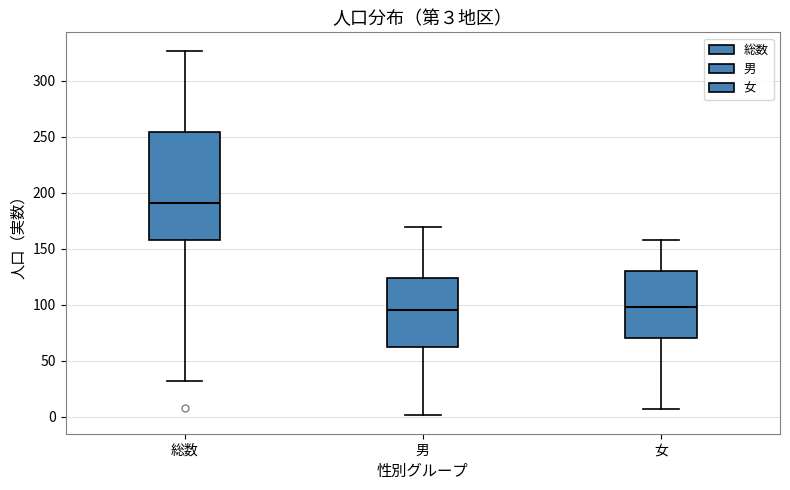

Comparing the boxes themselves (not the whiskers), which one is the tallest?

総数